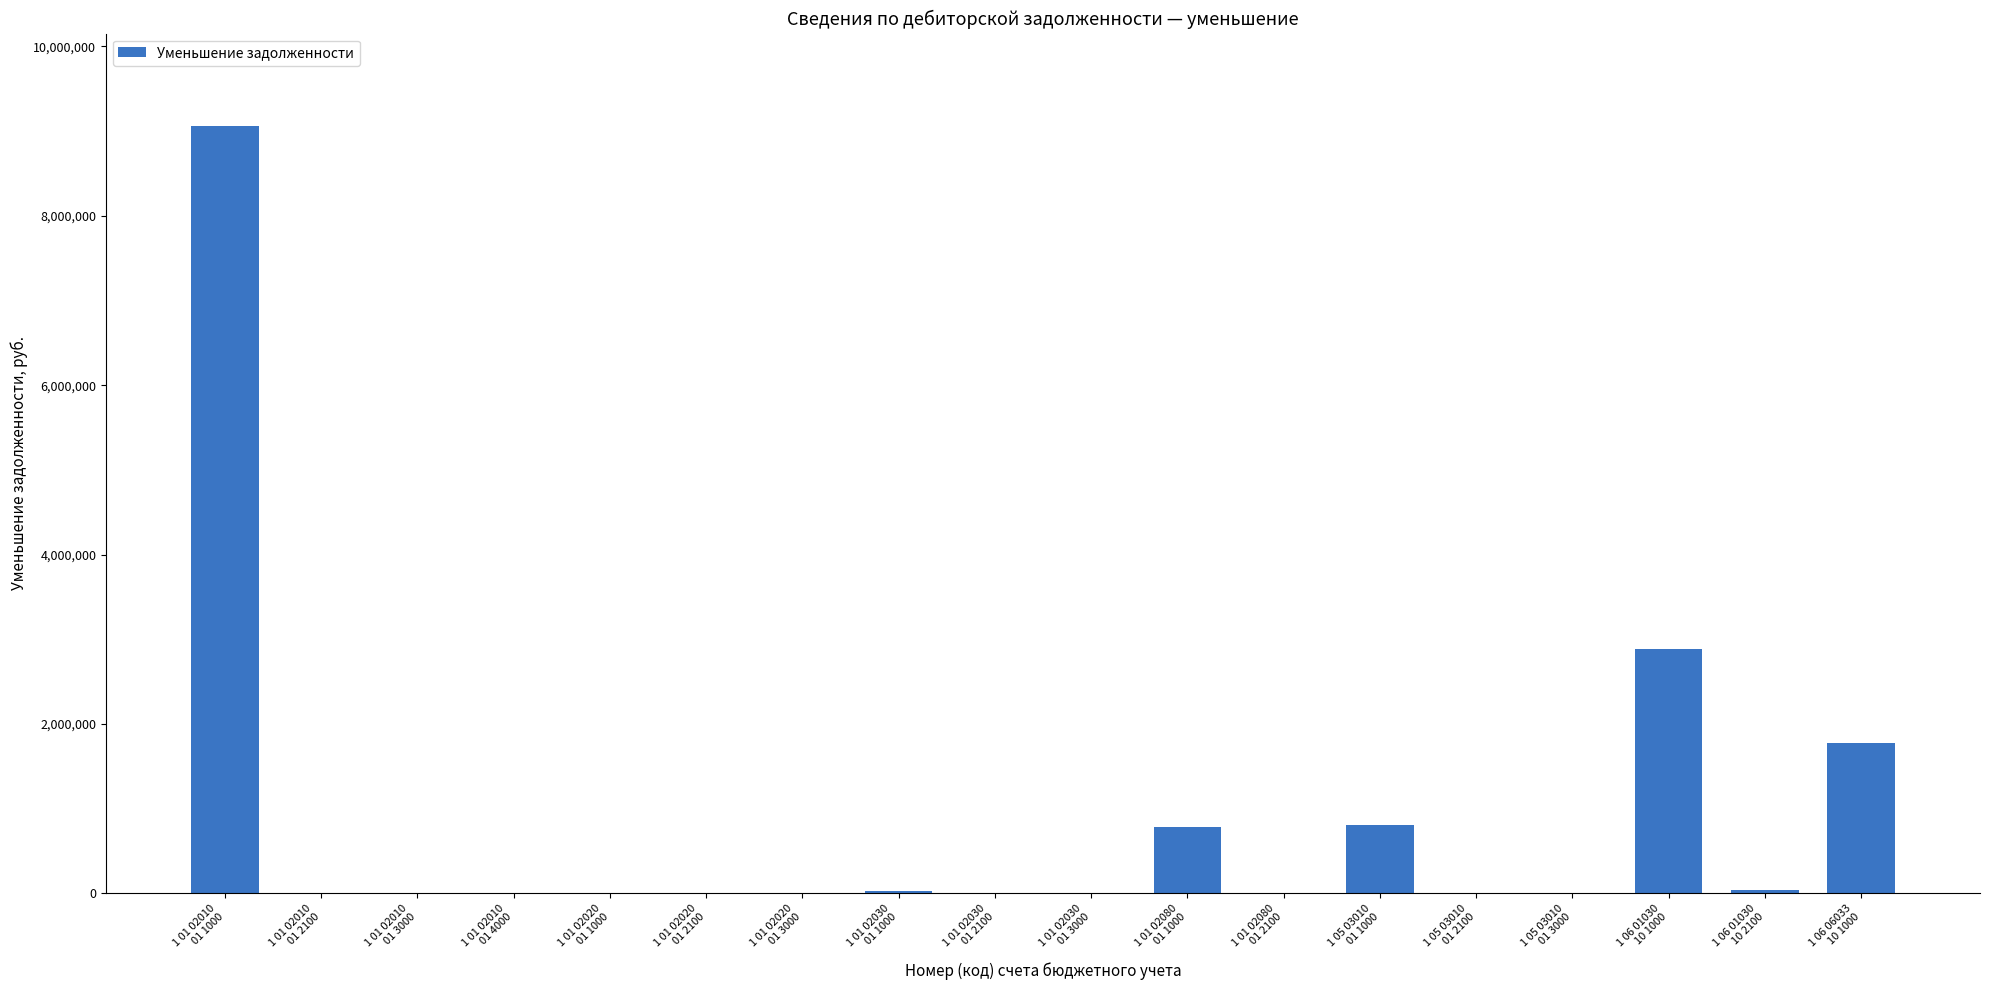

What is the greatest value displayed?

9062977.8